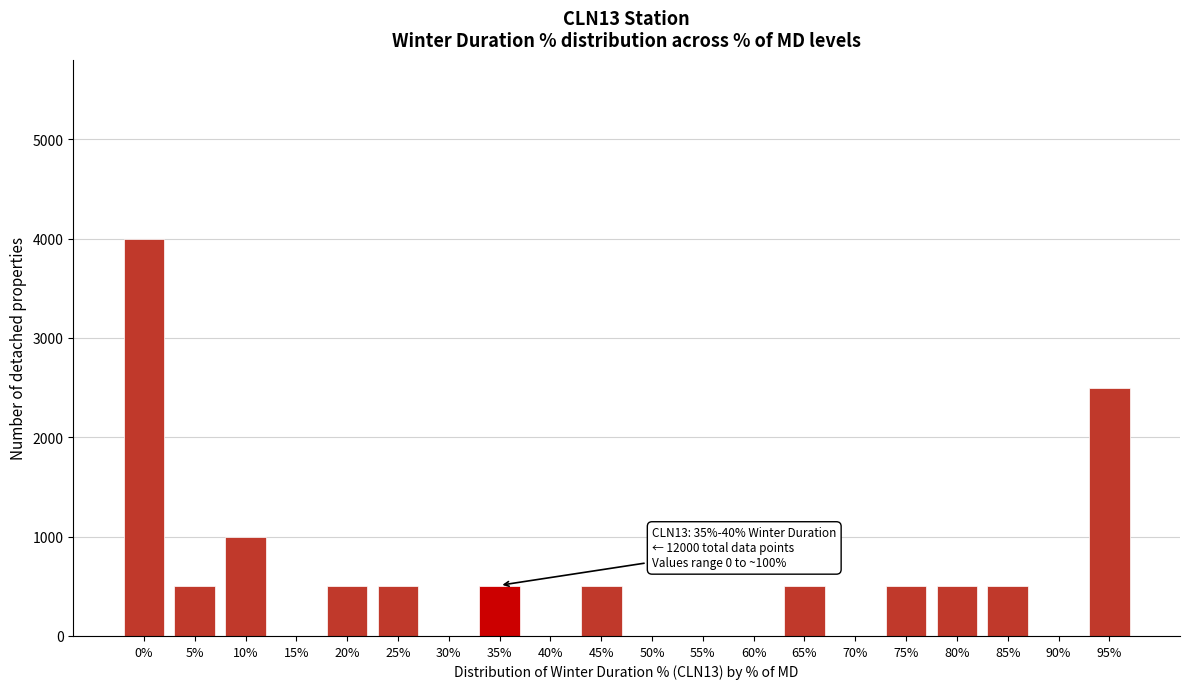

Reading left to right, what are all the values shown in this chart?

0%=4000	5%=500	10%=1000	15%=0	20%=500	25%=500	30%=0	35%=500	40%=0	45%=500	50%=0	55%=0	60%=0	65%=500	70%=0	75%=500	80%=500	85%=500	90%=0	95%=2500